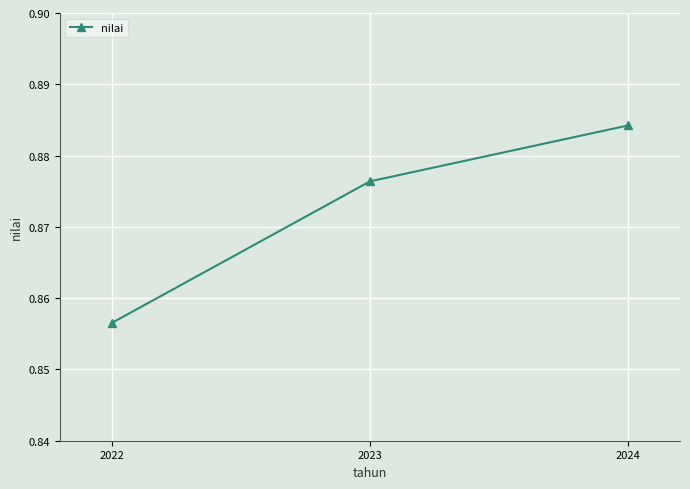

Rank the categories by value from highest to lowest.

2024, 2023, 2022